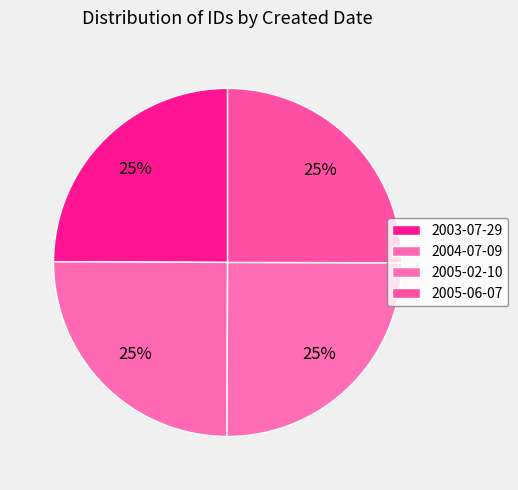

Count the number of slices in the pie.

4